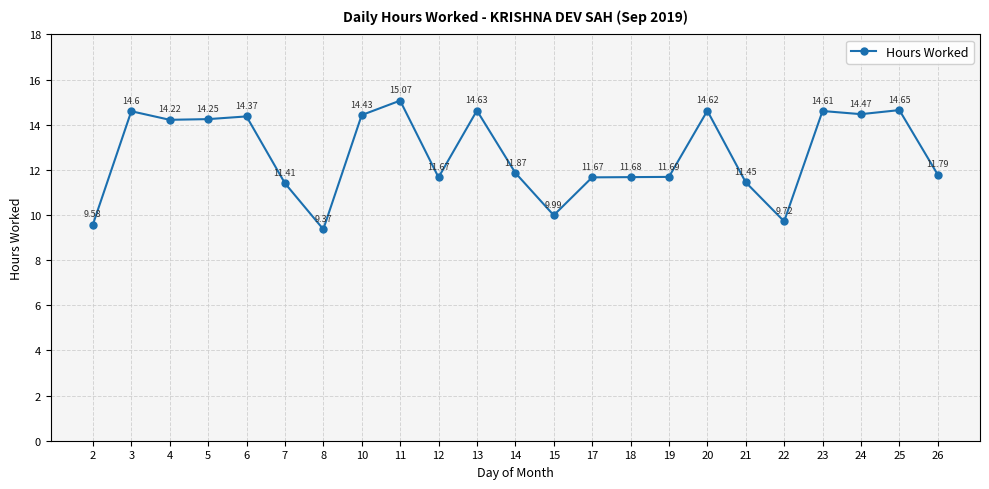

What is the value of the 12th point from the left?

11.9